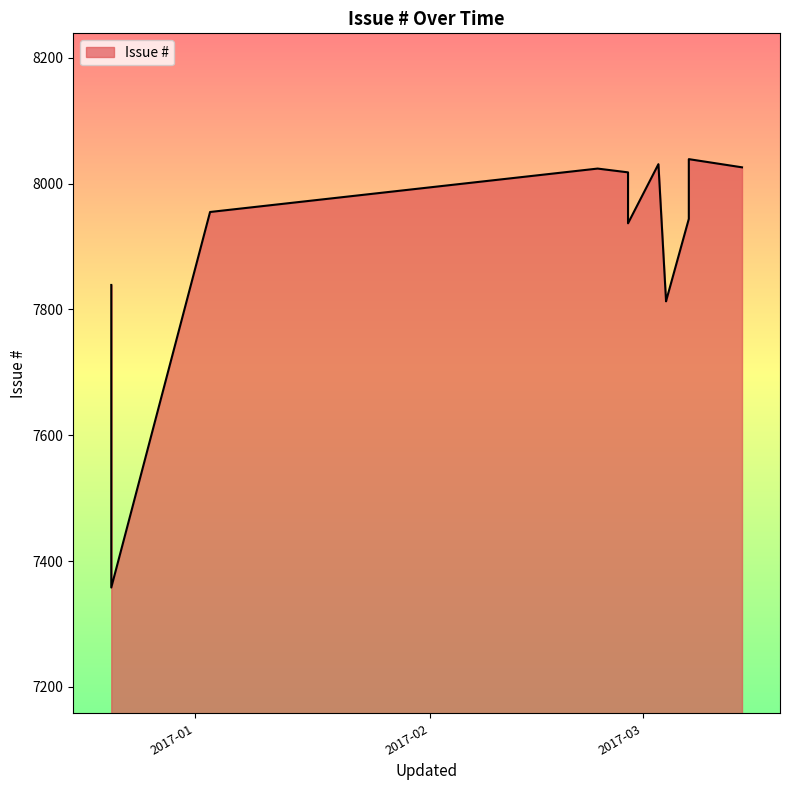

Which has a higher value, 2017-03-14 or 2017-02-27?

2017-03-14